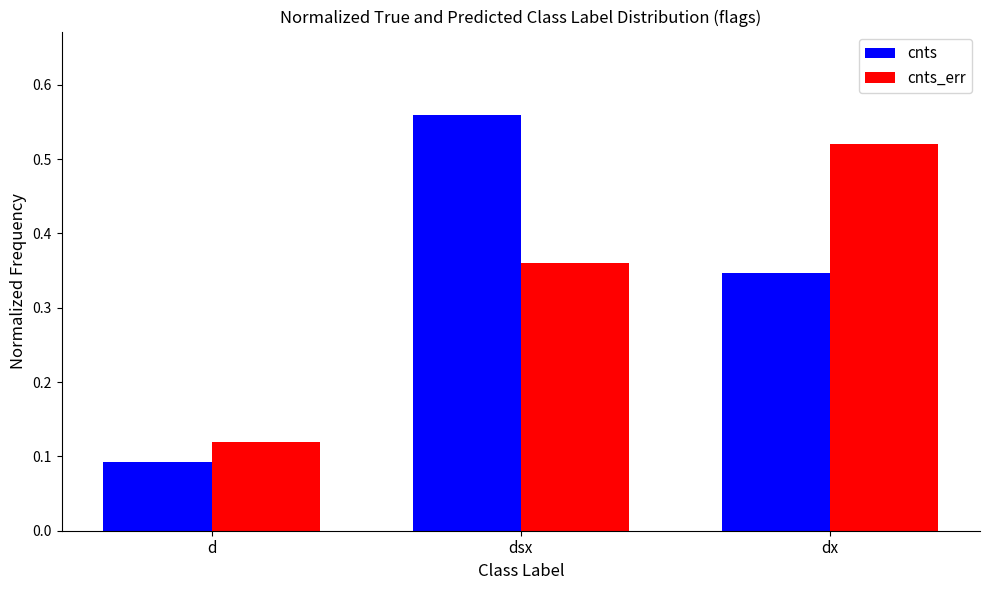

How many distinct data groups are displayed?

2